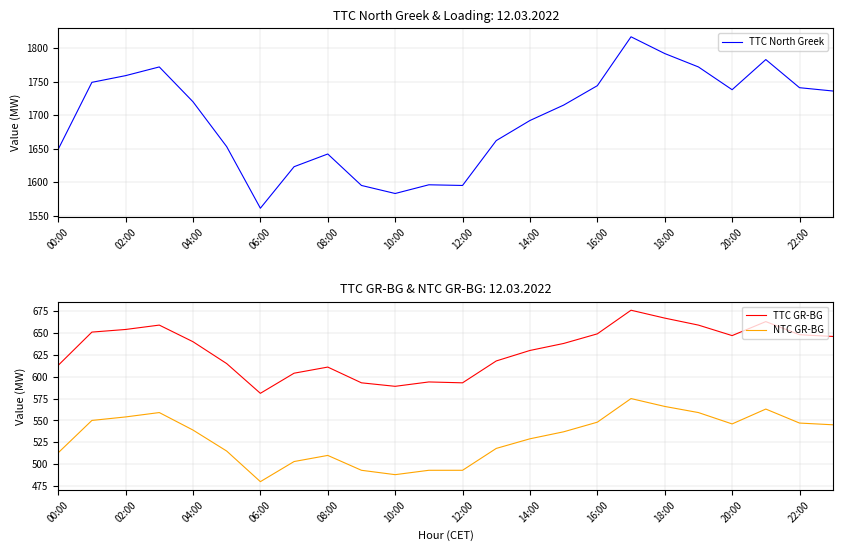

True or false: TTC GR-BG has a value of 266 at 12:00.

False